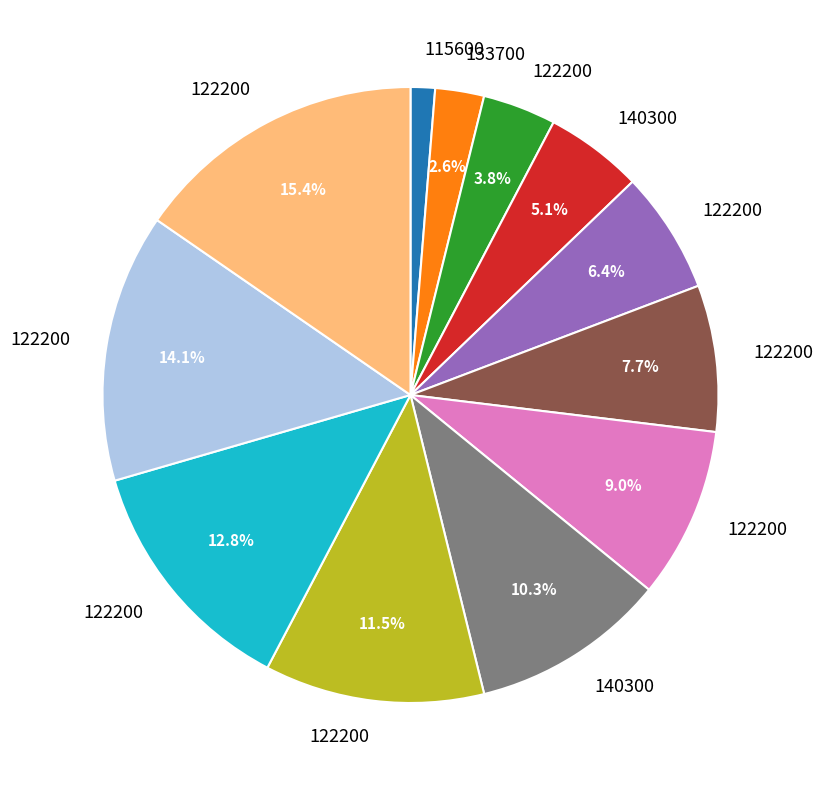

Is there a majority slice in this chart?

No